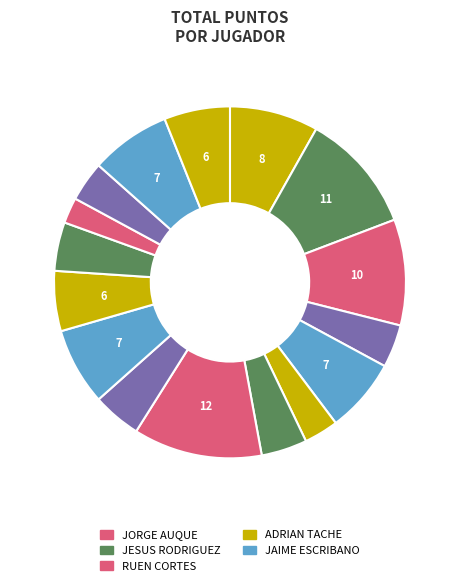

How many slices are in this pie chart?

16